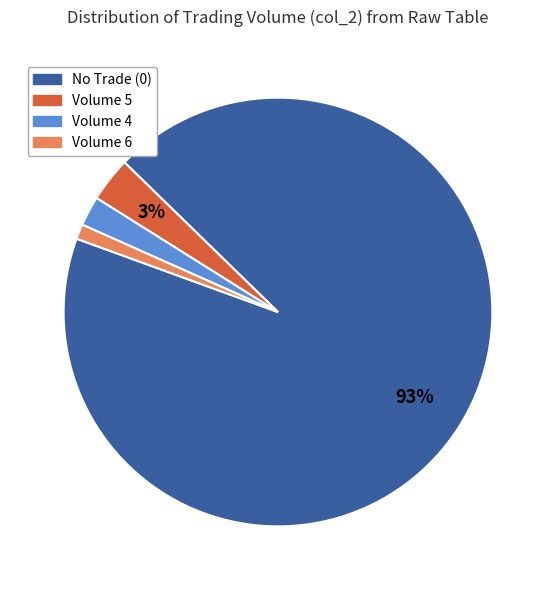

Does any single category account for the majority?

Yes